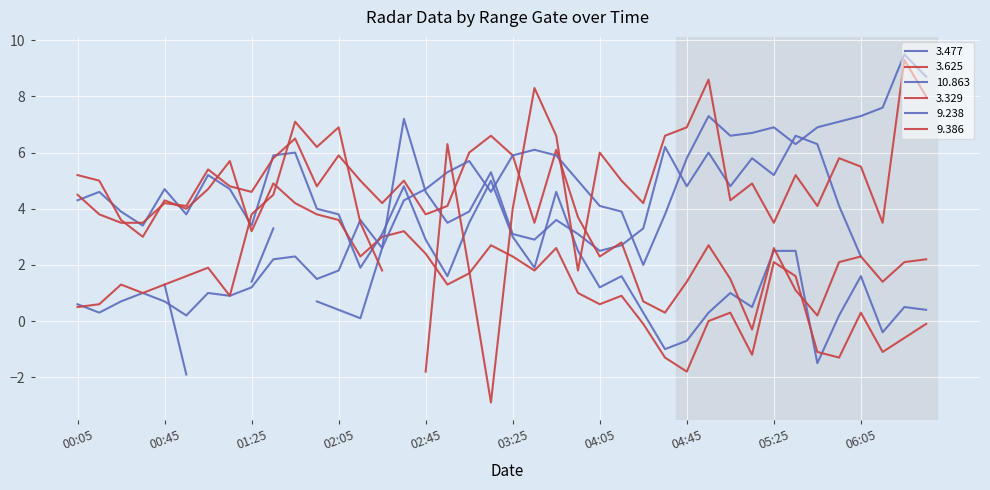

What is the sum of all 9.238 values?

168.6